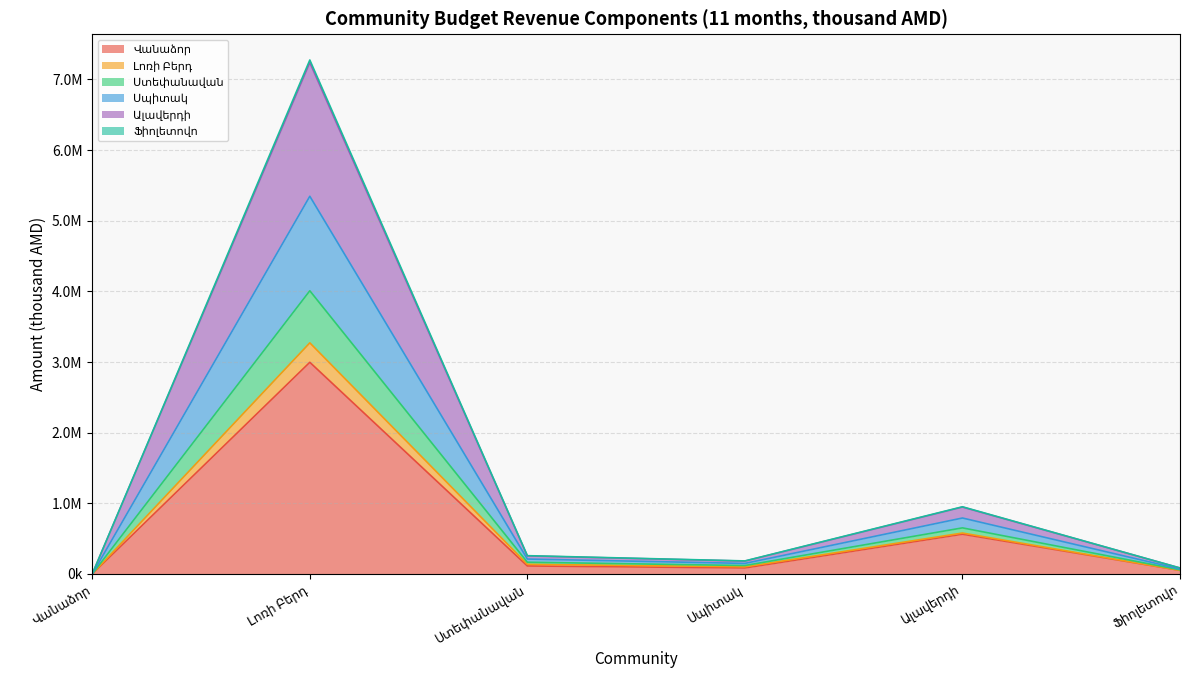

Count the number of categories in the chart.

6